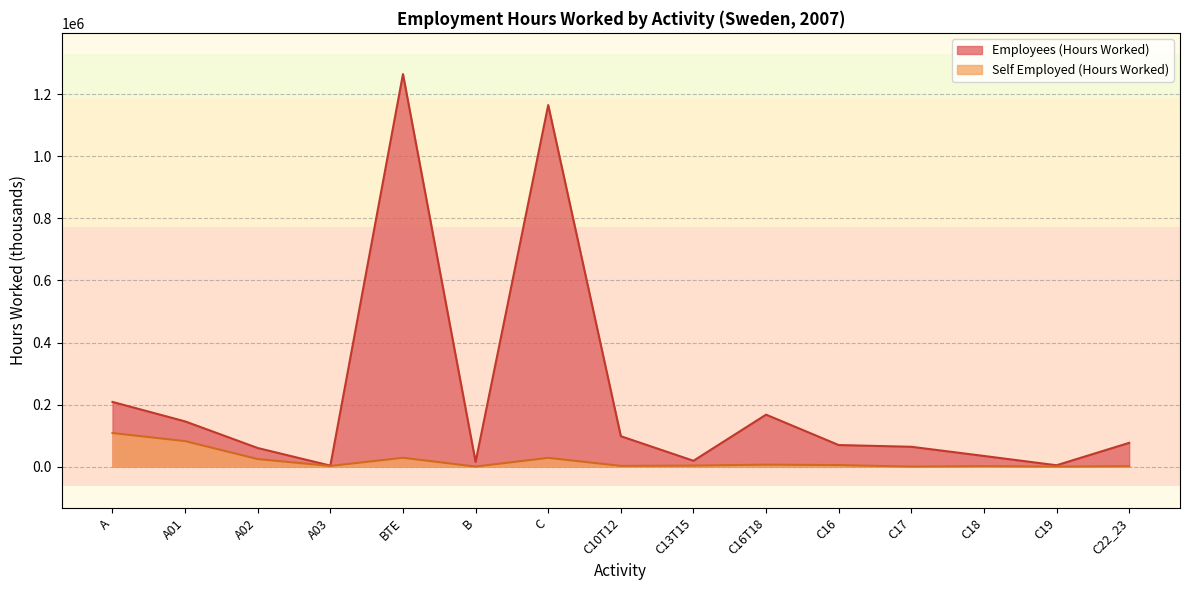

True or false: Employees (Hours Worked) has a value of 59800 at A02.

True